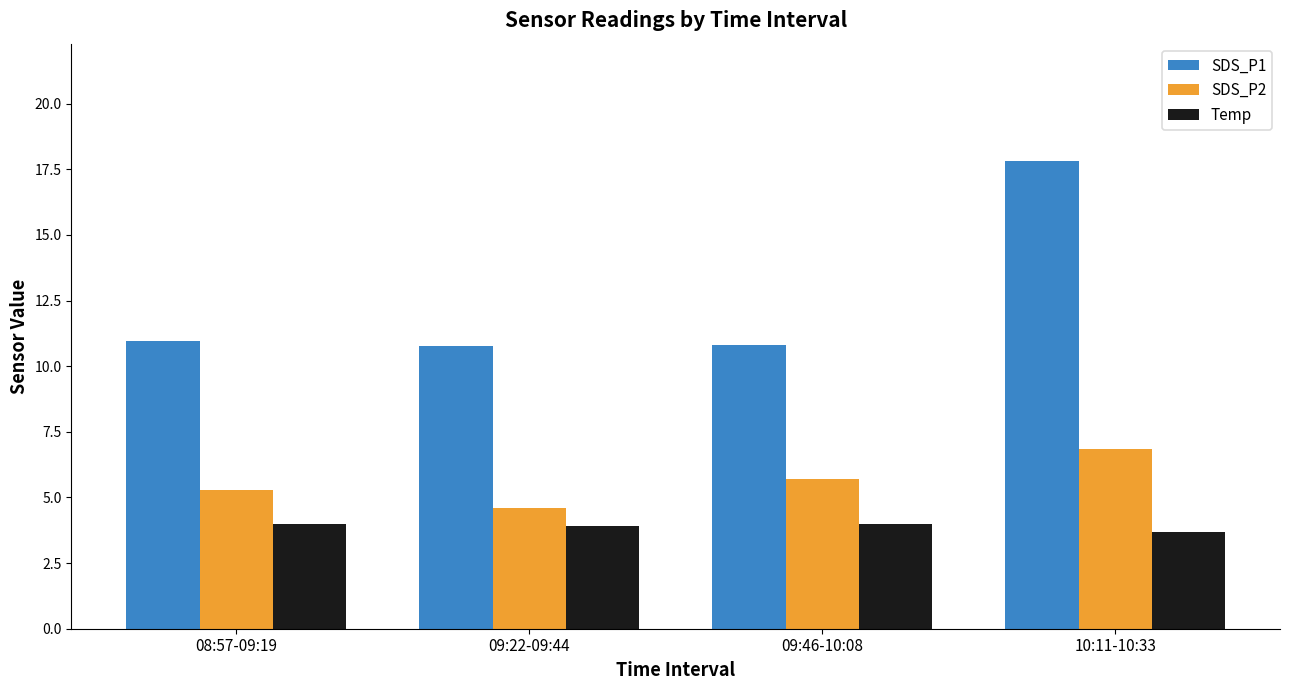

The SDS_P1 series shows 15.2 at 09:22-09:44. True or false?

False